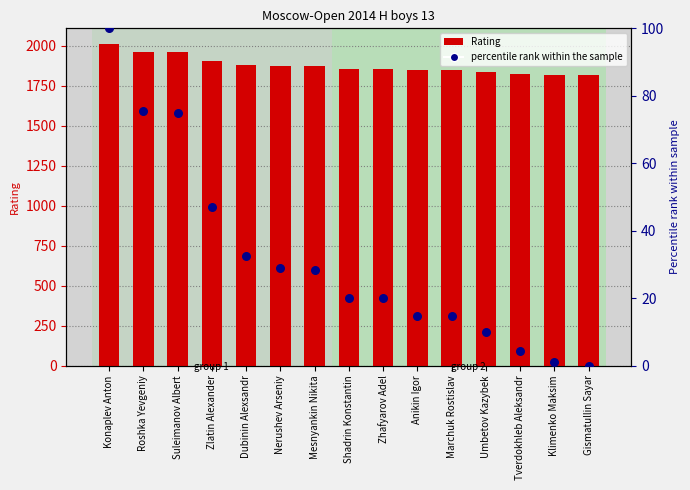

What is the total value across all series at Roshka Yevgeniy?

2036.4